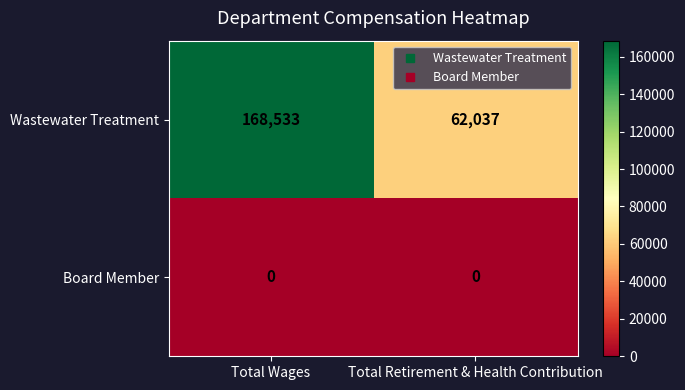

What is the total value across all series at Total Retirement & Health Contribution?

62037